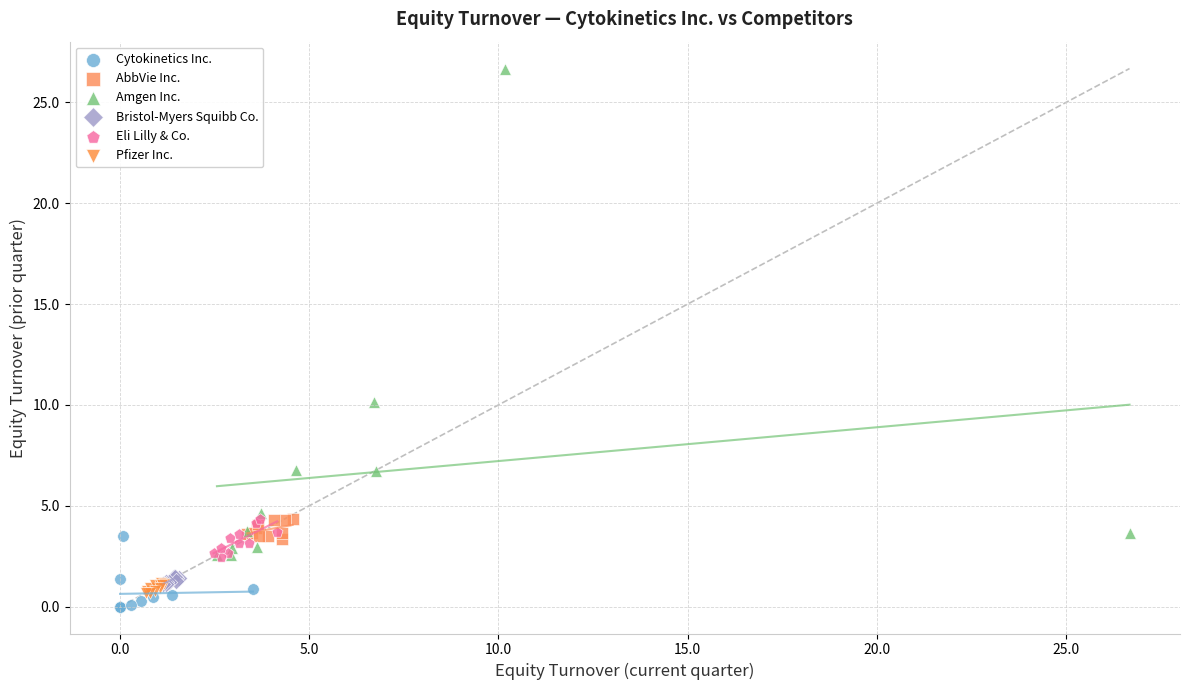

Which series reaches the maximum Y coordinate?

Amgen Inc.